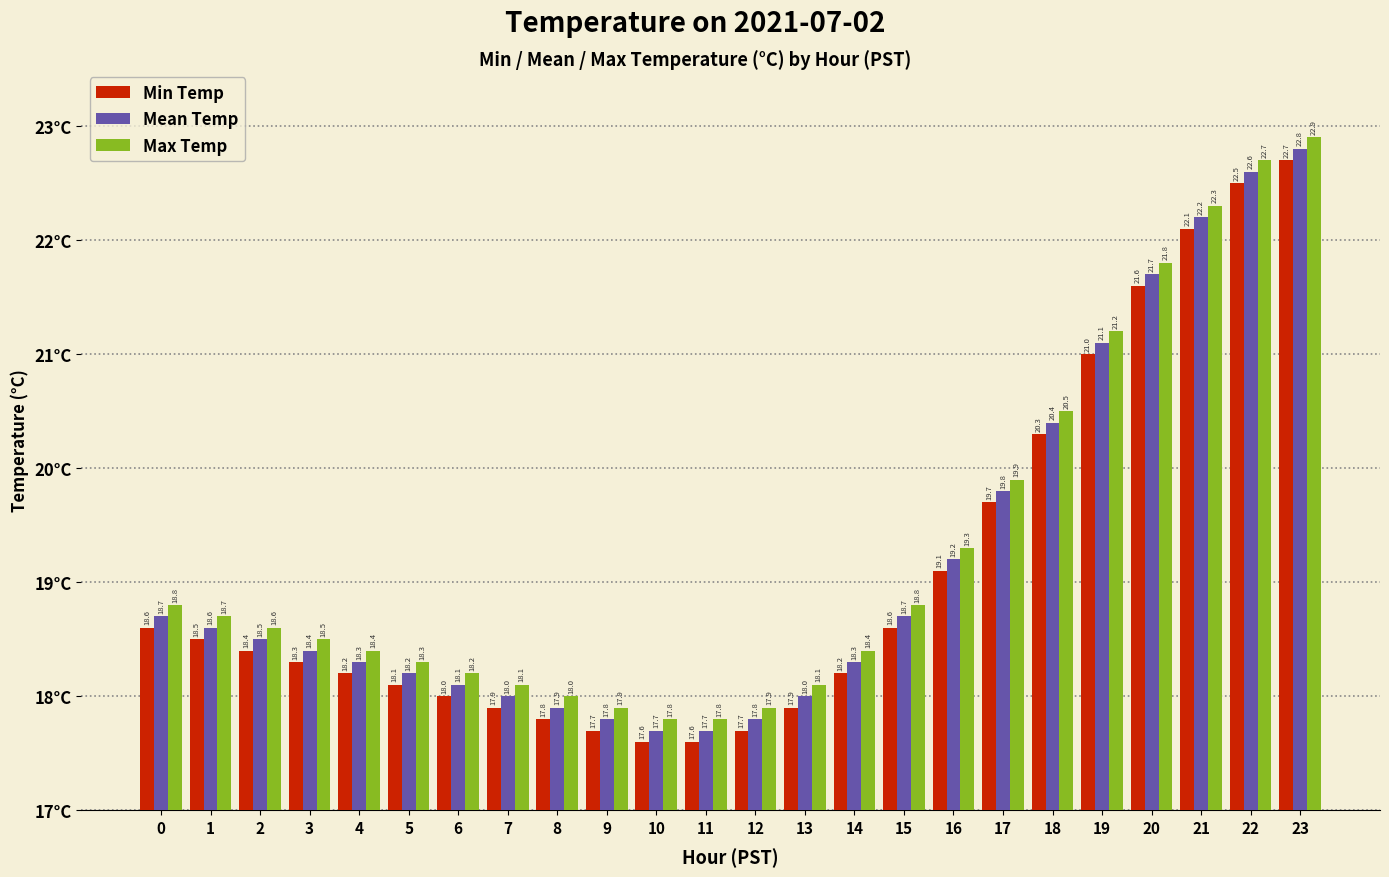

What is the value of the Max Temp bar at the 20th from the left?

21.2